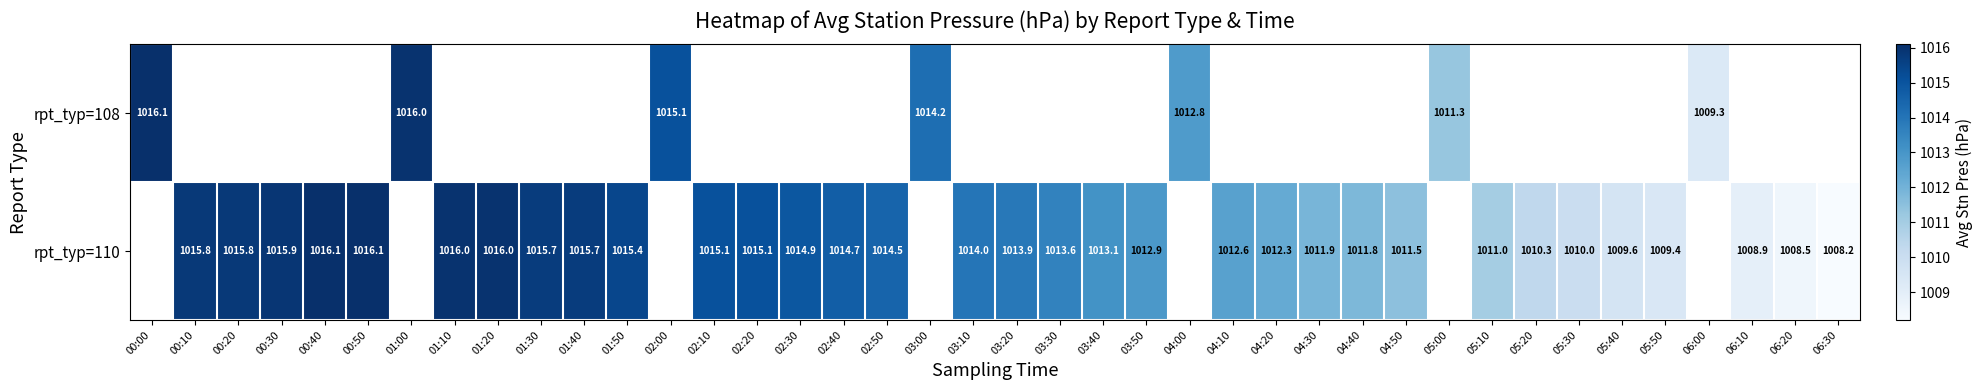

Which category has the highest value across all series?

00:00